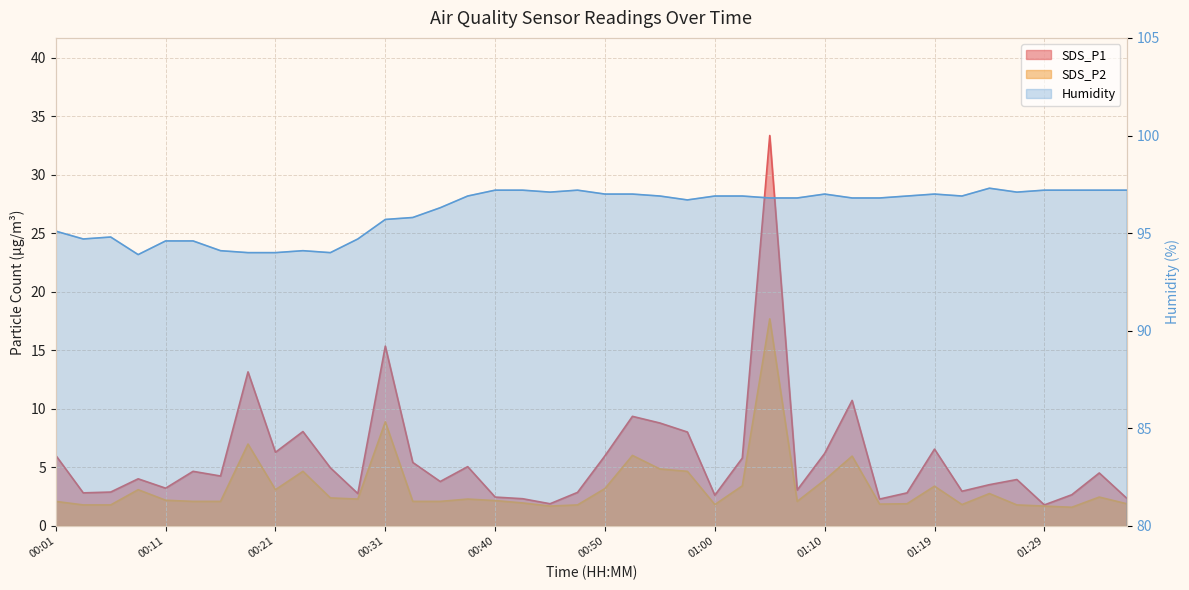

Between 00:01 and 00:45, which is larger?

00:01